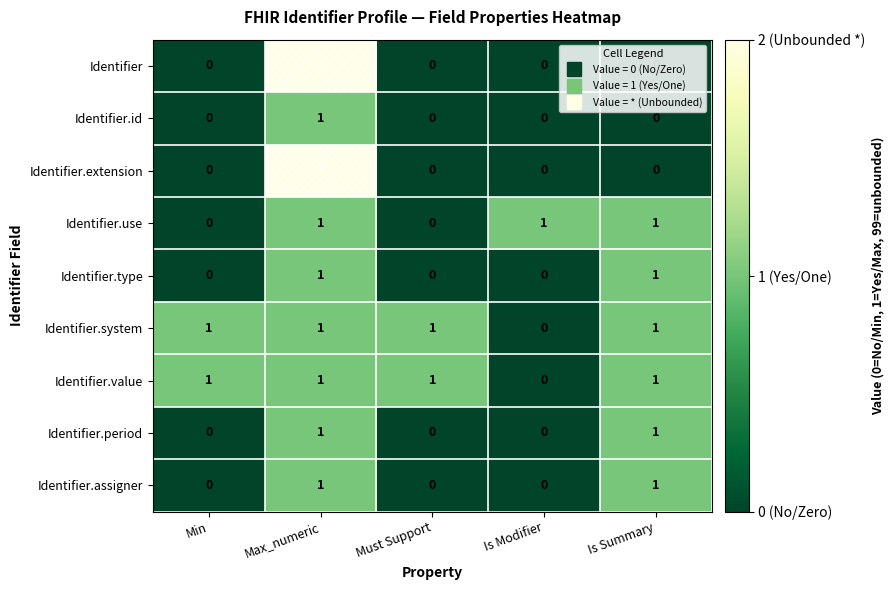

Which category has the highest value across all series?

Max_numeric